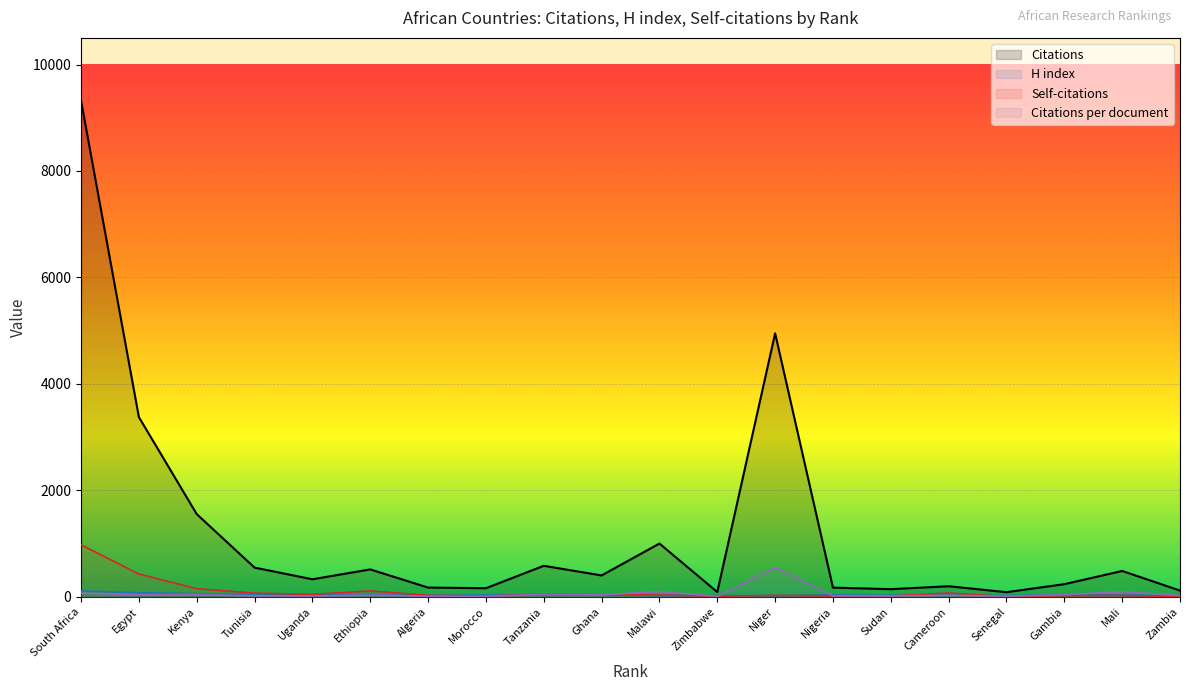

Reading left to right, what are all the values shown in this chart?

Citations: 9322.0	3377.0	1554.0	549.0	330.0	515.0	174.0	162.0	583.0	402.0	1001.0	90.0	4950.0	173.0	144.0	199.0	87.0	238.0	486.0	118.0
Citations per document: 70.6	39.7	42.0	17.7	17.4	32.2	12.4	11.6	44.9	36.5	100.1	10.0	550.0	19.2	18.0	28.4	12.4	39.7	97.2	23.6
H index: 111.0	77.0	59.0	45.0	38.0	40.0	29.0	34.0	45.0	37.0	26.0	24.0	20.0	36.0	30.0	33.0	24.0	38.0	32.0	23.0
Self-citations: 978.0	429.0	153.0	70.0	46.0	112.0	28.0	16.0	46.0	41.0	34.0	13.0	27.0	19.0	16.0	72.0	5.0	23.0	25.0	6.0